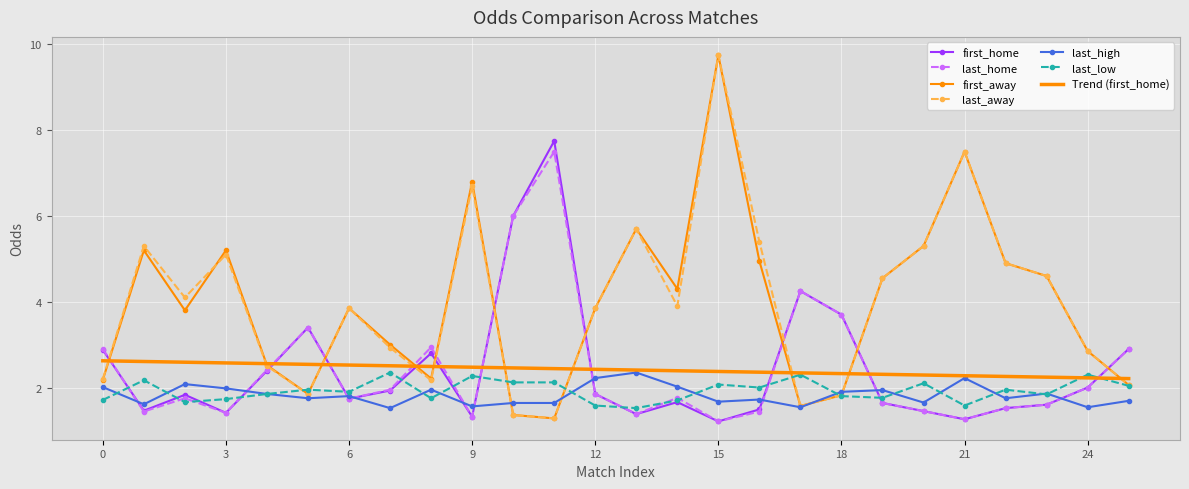

What is the maximum value shown in the chart?

9.8